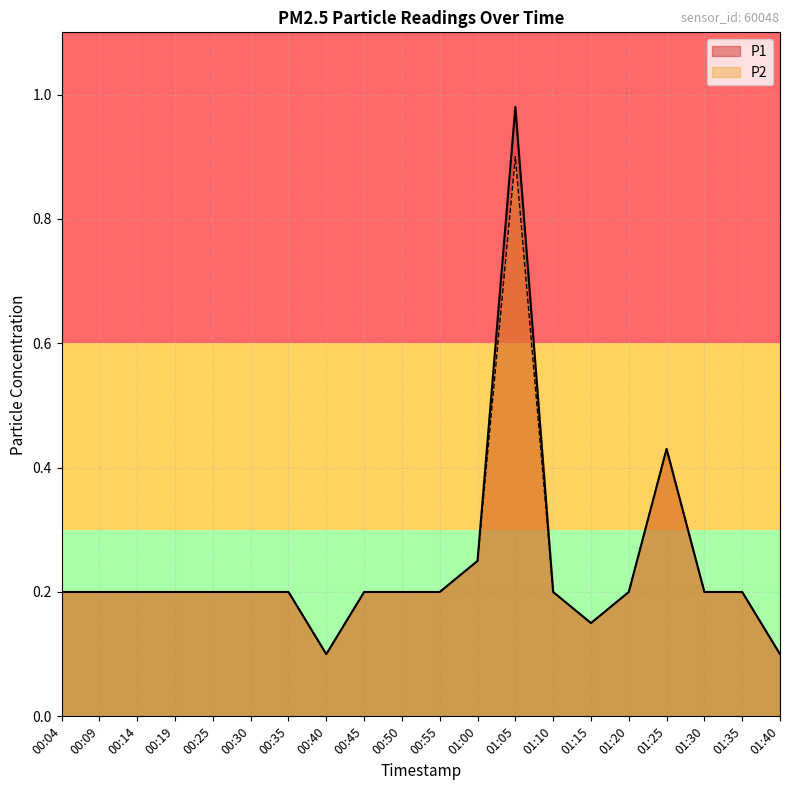

At which category does the chart reach its minimum across all series?

00:40